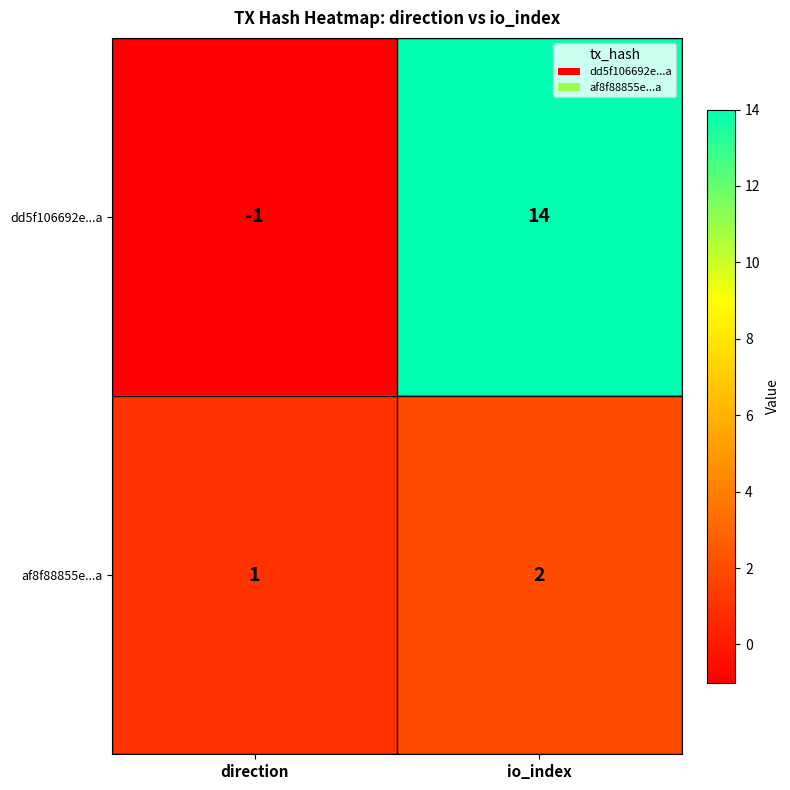

What is the difference between the highest and lowest values at io_index?

12